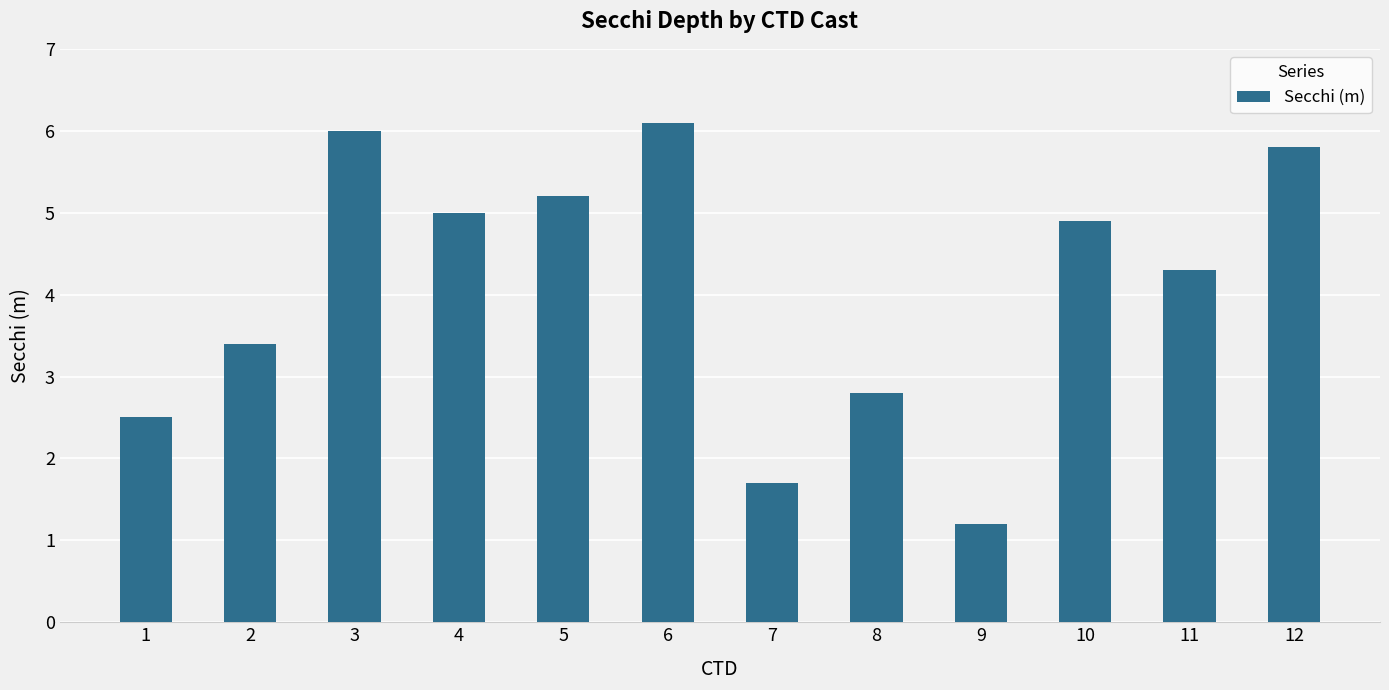

What is the greatest value displayed?

6.1